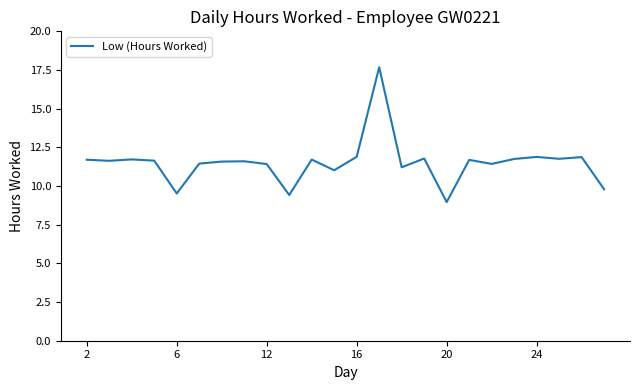

What is the smallest value displayed?

9.0